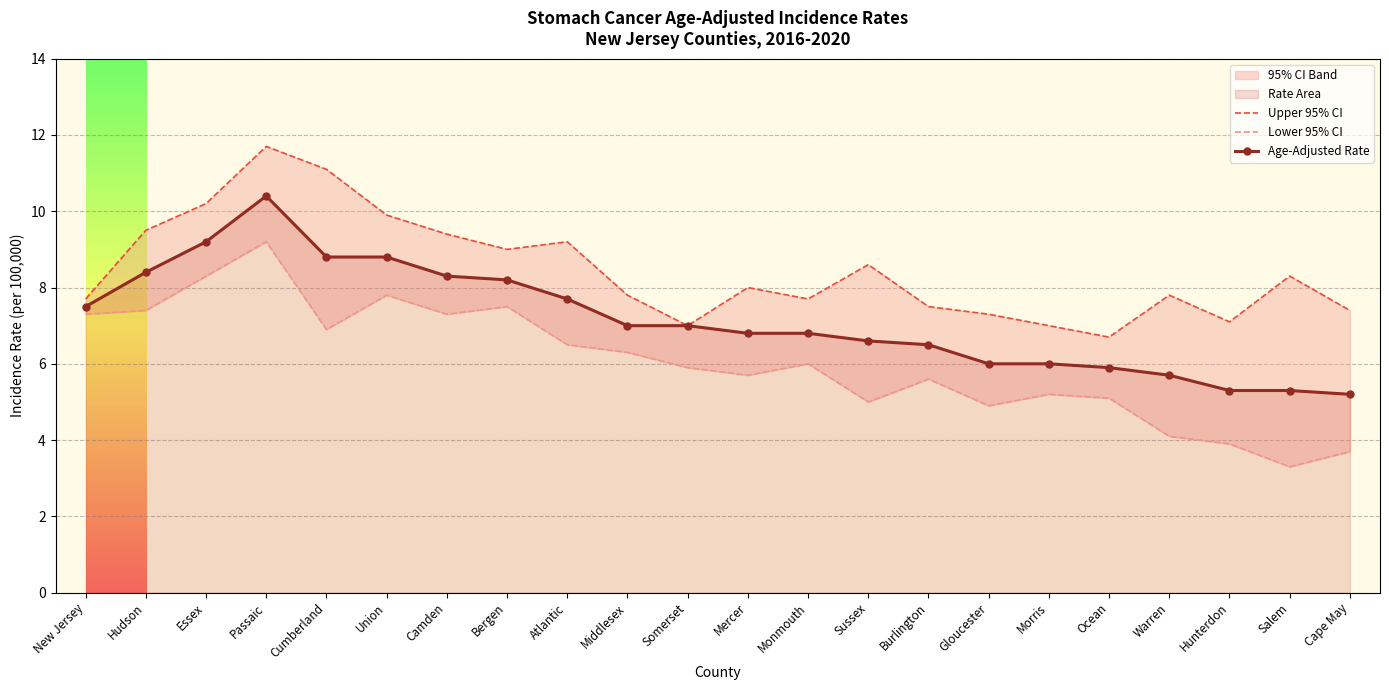

What is the value of the Age-Adjusted Rate point at the 20th from the left?

5.3